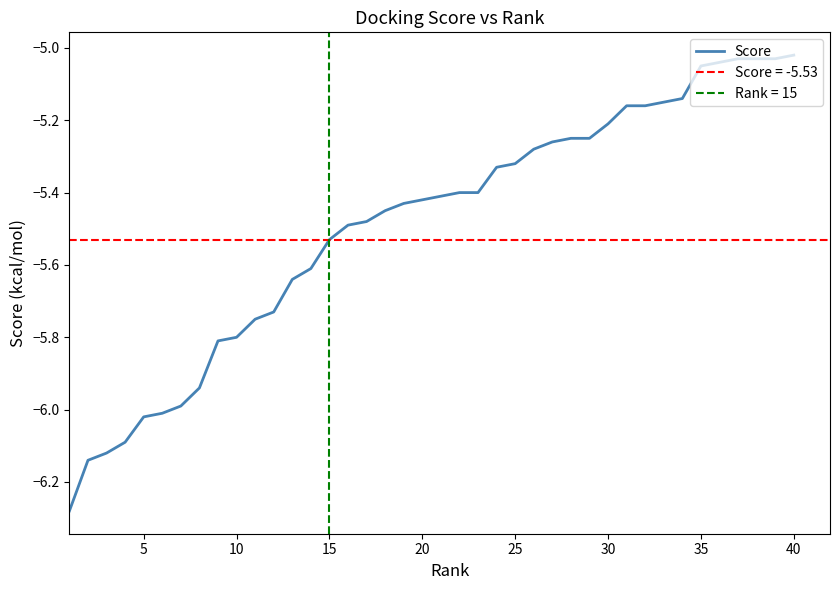

True or false: the data has more than 2 interior local peaks.

False